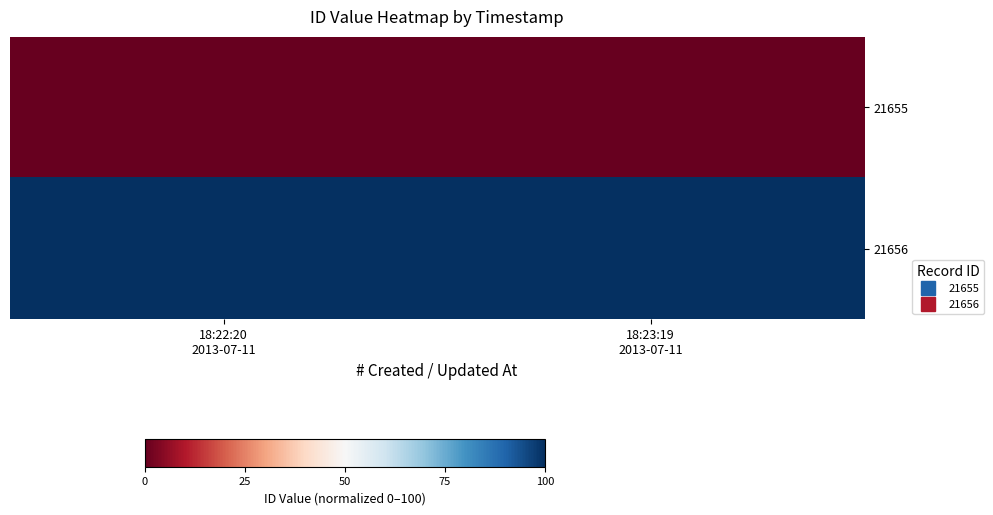

What is the difference between the highest and lowest values at 18:22:20
2013-07-11?

100